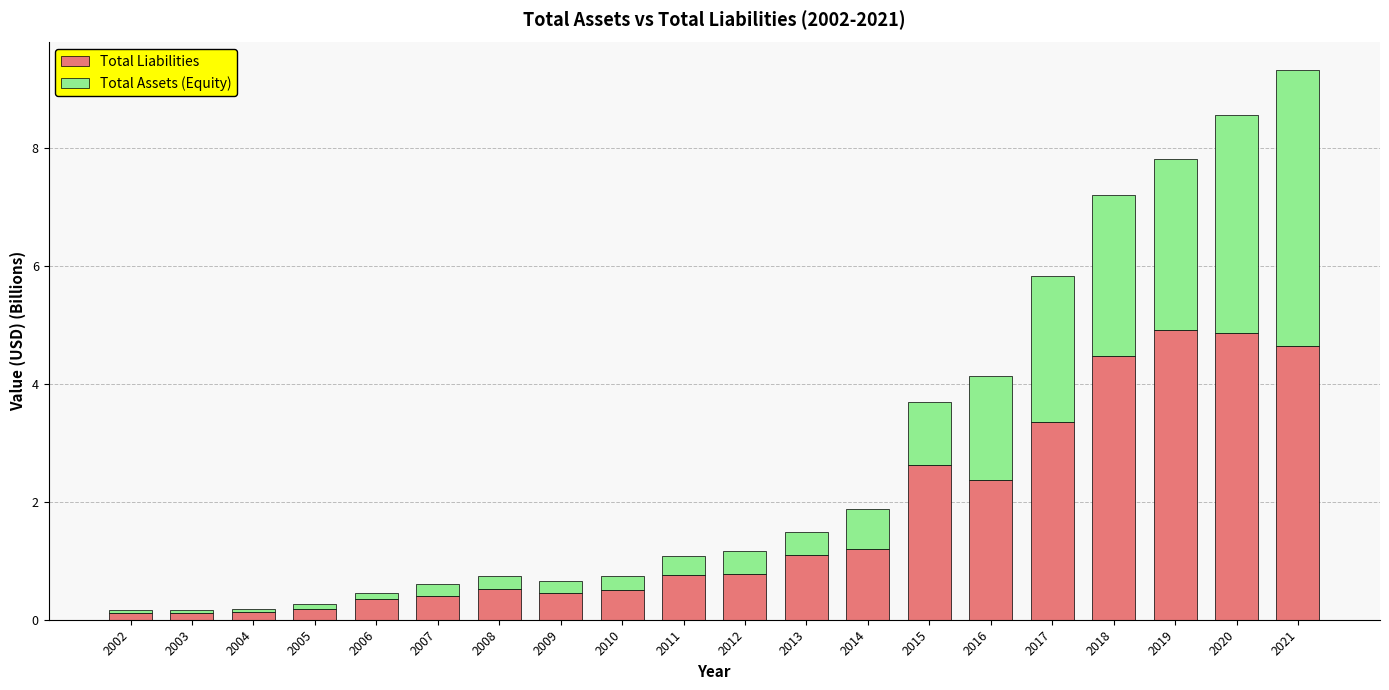

What is the maximum value for Total Liabilities?

4.9